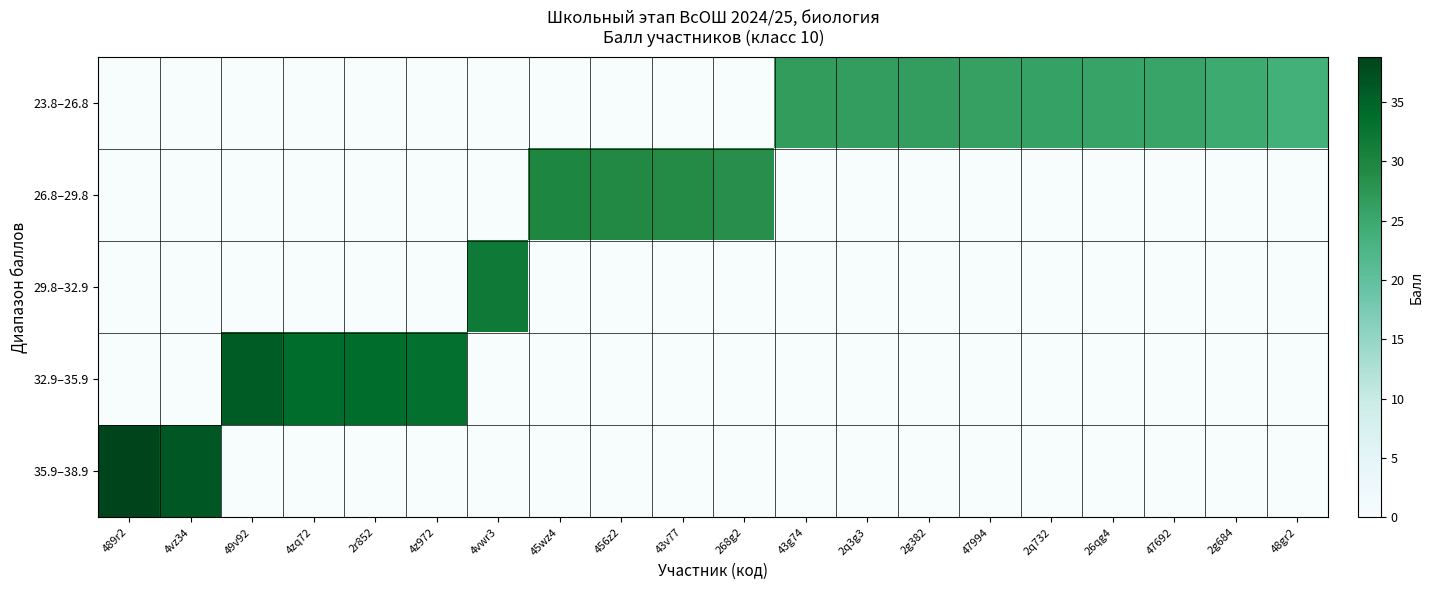

Which series has the largest range (max minus min)?

35.9–38.9